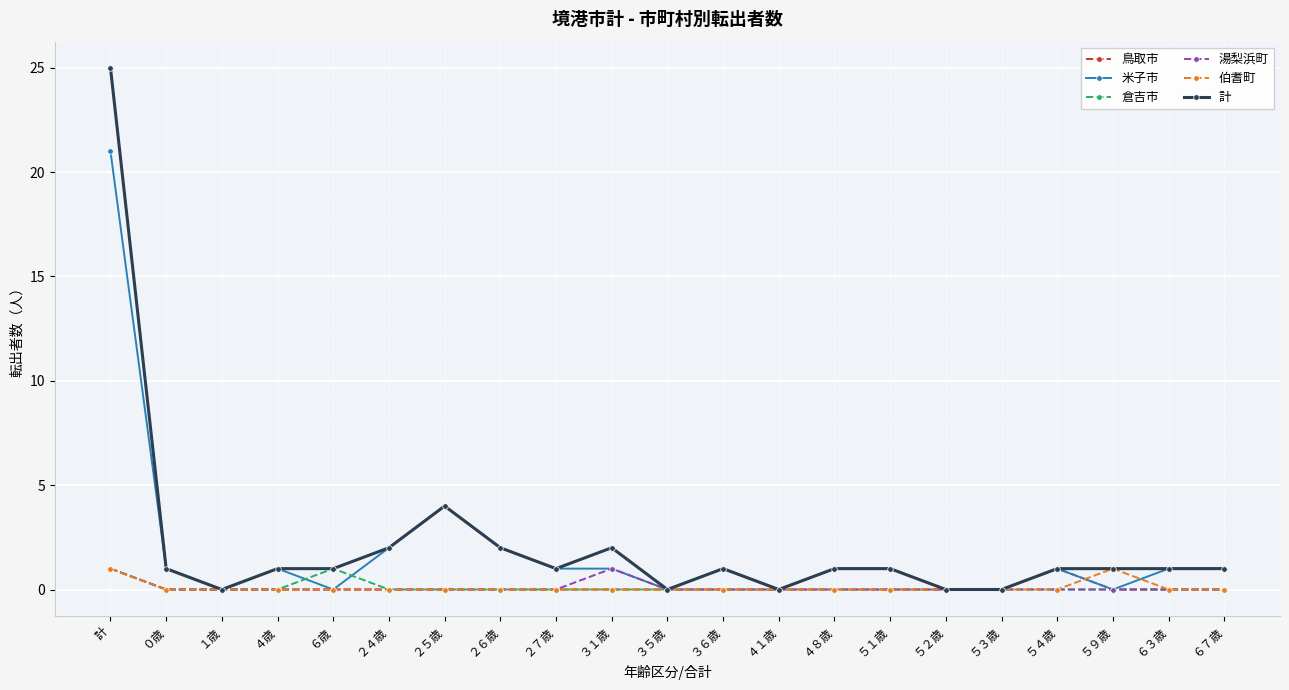

Reading left to right, transcribe all the data shown in this chart.

鳥取市: 1	0	0	0	0	0	0	0	0	0	0	0	0	0	0	0	0	1	0	0	0
米子市: 21	1	0	1	0	2	4	2	1	1	0	1	0	1	1	0	0	1	0	1	1
倉吉市: 1	0	0	0	1	0	0	0	0	0	0	0	0	0	0	0	0	0	0	0	0
湯梨浜町: 1	0	0	0	0	0	0	0	0	1	0	0	0	0	0	0	0	0	0	0	0
伯耆町: 1	0	0	0	0	0	0	0	0	0	0	0	0	0	0	0	0	0	1	0	0
計: 25	1	0	1	1	2	4	2	1	2	0	1	0	1	1	0	0	1	1	1	1